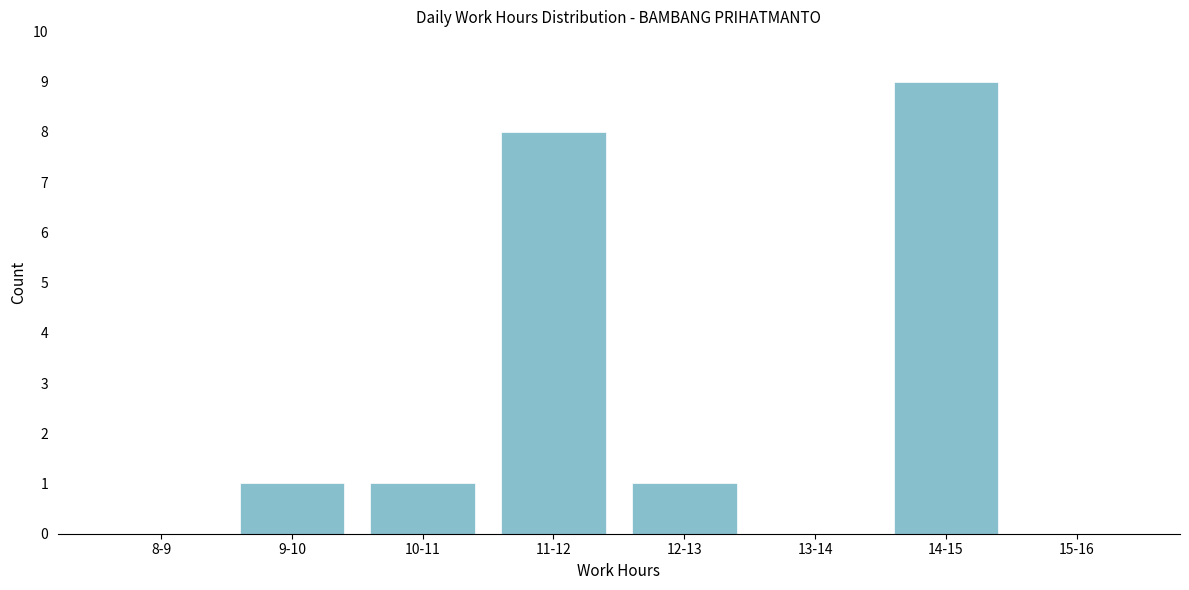

Reading left to right, list all the values displayed in this chart.

8-9=0	9-10=1	10-11=1	11-12=8	12-13=1	13-14=0	14-15=9	15-16=0